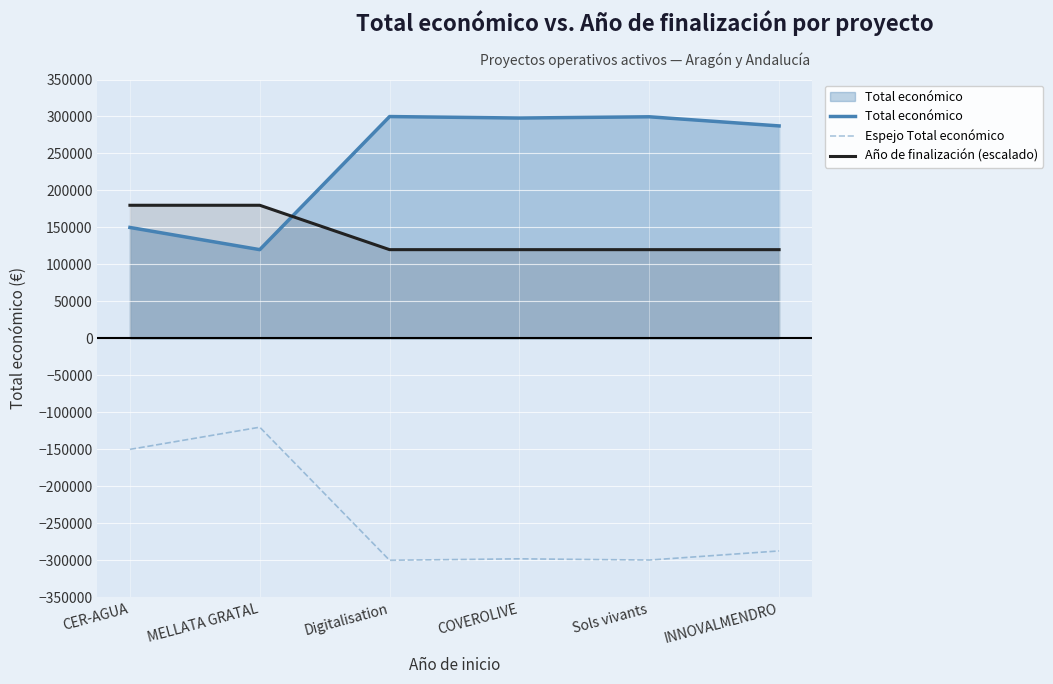

What is the difference between the second highest and second lowest values in the Año de finalización (escalado) series?

60000